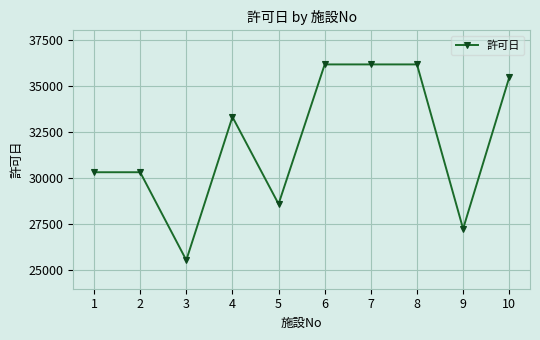

Where is the first local minimum?

3